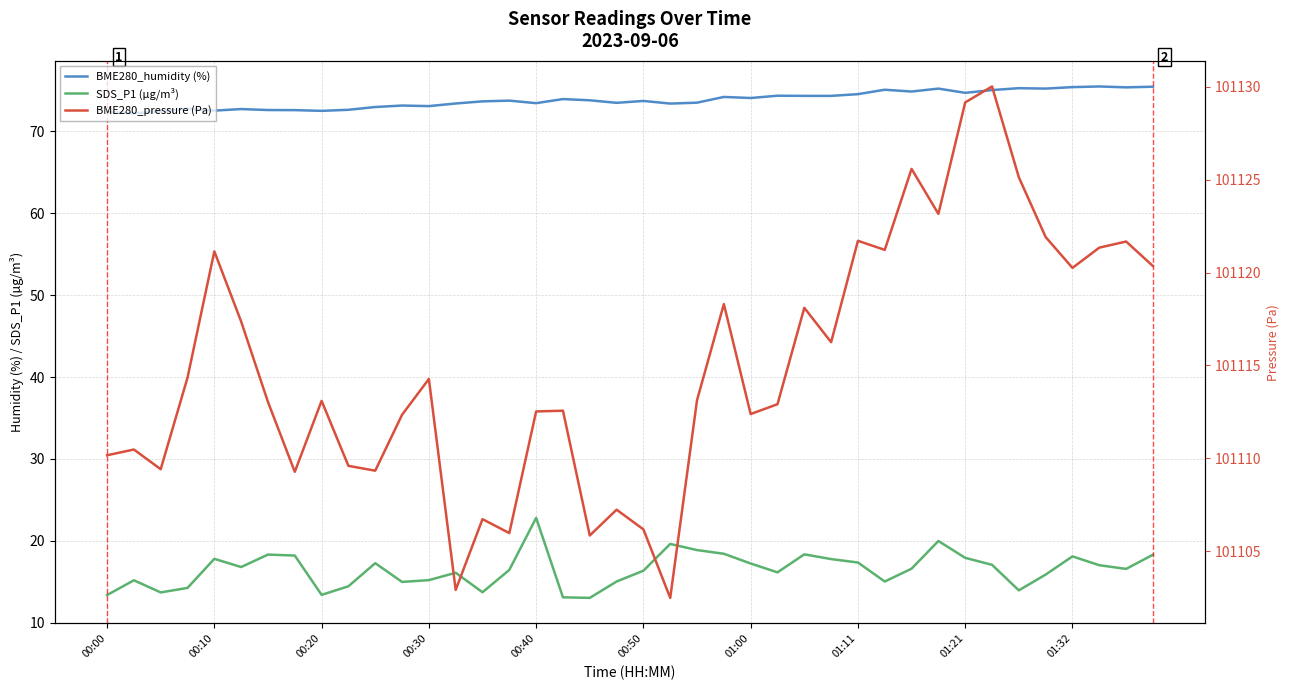

Reading left to right, list all the values displayed in this chart.

BME280_humidity (%): 72.3	72.2	72.5	72.8	72.5	72.7	72.6	72.6	72.5	72.6	73.0	73.2	73.1	73.4	73.7	73.8	73.5	74.0	73.8	73.5	73.7	73.4	73.5	74.2	74.1	74.4	74.3	74.3	74.5	75.1	74.9	75.2	74.7	75.0	75.3	75.2	75.4	75.5	75.4	75.5
SDS_P1 (µg/m³): 13.4	15.2	13.7	14.2	17.8	16.8	18.3	18.2	13.4	14.4	17.3	15.0	15.2	16.1	13.7	16.4	22.8	13.1	13.0	15.0	16.4	19.6	18.9	18.4	17.2	16.1	18.4	17.8	17.4	15.0	16.6	20.0	17.9	17.1	13.9	15.9	18.1	17.0	16.6	18.3
BME280_pressure (Pa): 101110.2	101110.5	101109.4	101114.3	101121.1	101117.4	101113.0	101109.3	101113.1	101109.6	101109.3	101112.3	101114.3	101102.9	101106.7	101106.0	101112.5	101112.6	101105.8	101107.2	101106.2	101102.5	101113.1	101118.3	101112.4	101112.9	101118.1	101116.2	101121.7	101121.2	101125.6	101123.2	101129.2	101130.0	101125.1	101121.9	101120.2	101121.3	101121.7	101120.4